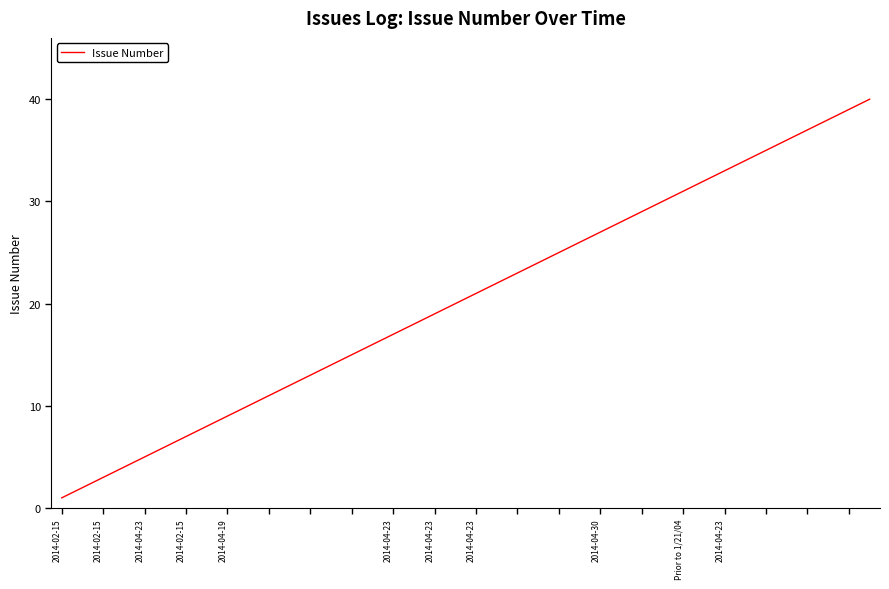

What is the difference between the maximum and minimum values?

39